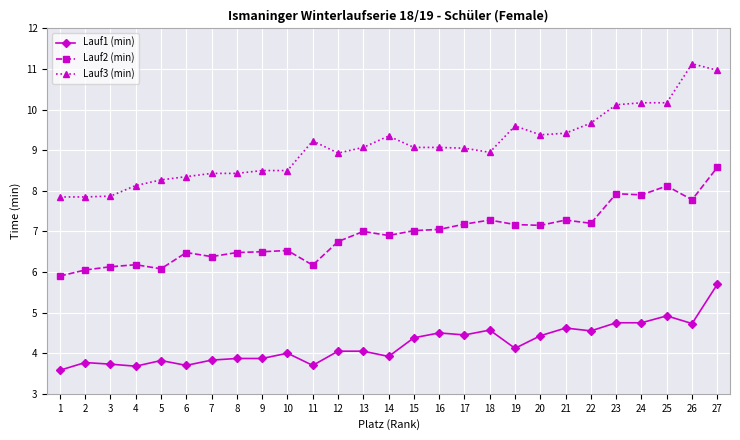

True or false: Lauf2 (min) and Lauf3 (min) intersect in this chart.

False